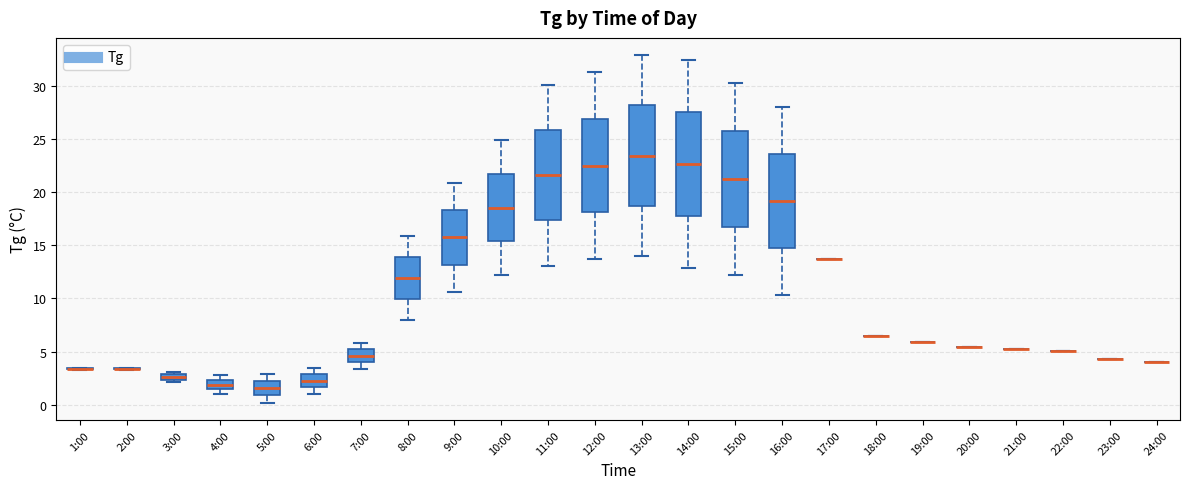

Where is the upper edge of the box for 13:00 on the y-axis? The values are not printed on the chart, so give them approximately, as read against the axis.

28.0